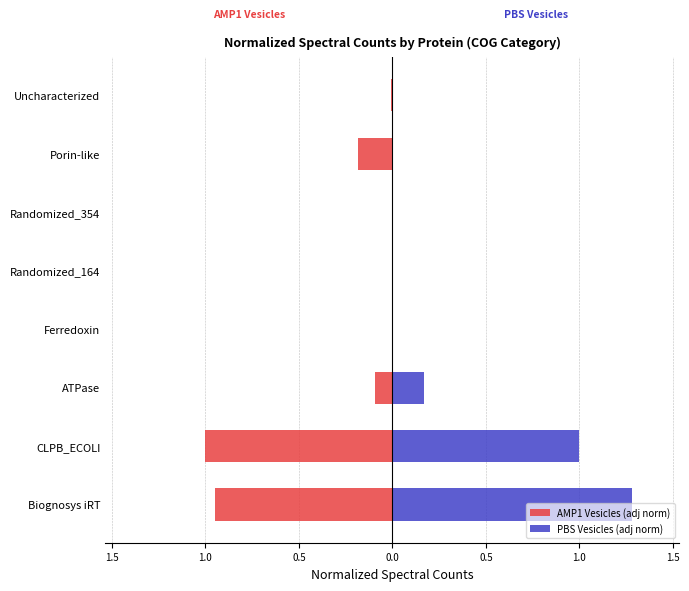

Reading left to right, transcribe all the data shown in this chart.

AMP1 Vesicles (adj norm): -0.9	-1.0	-0.1	0.0	0.0	0.0	-0.2	-0.0
PBS Vesicles (adj norm): 1.3	1.0	0.2	0.0	0.0	0.0	0.0	0.0